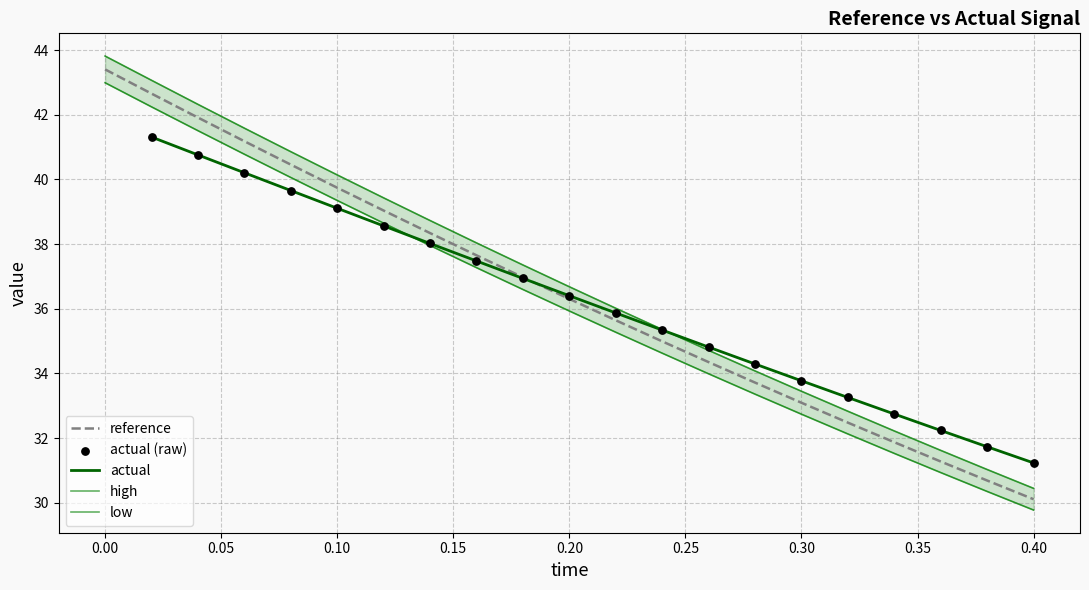

Which series has the largest Y range (max minus min)?

high